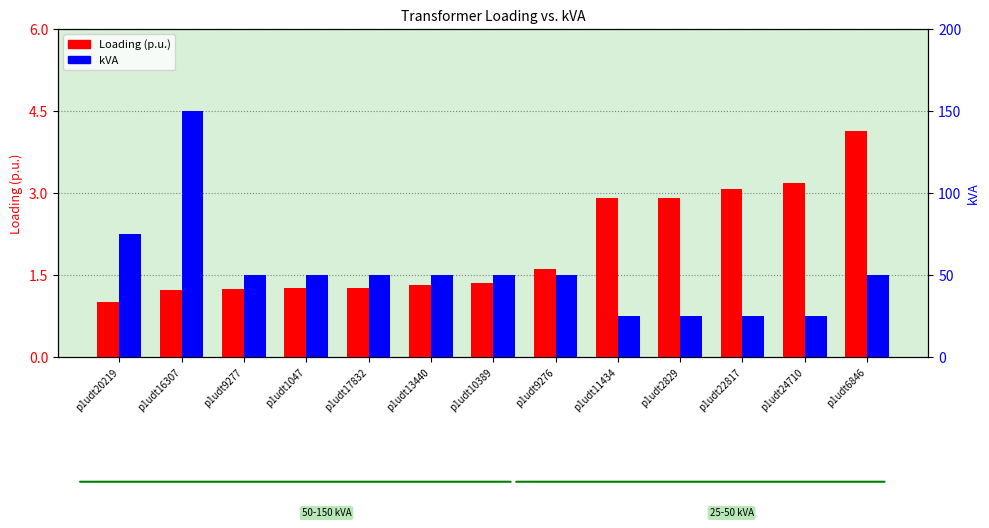

List the labels in order of Loading (p.u.) value, largest first.

p1udt6846, p1udt24710, p1udt22817, p1udt2829, p1udt11434, p1udt9276, p1udt10389, p1udt13440, p1udt17832, p1udt1047, p1udt9277, p1udt16307, p1udt20219